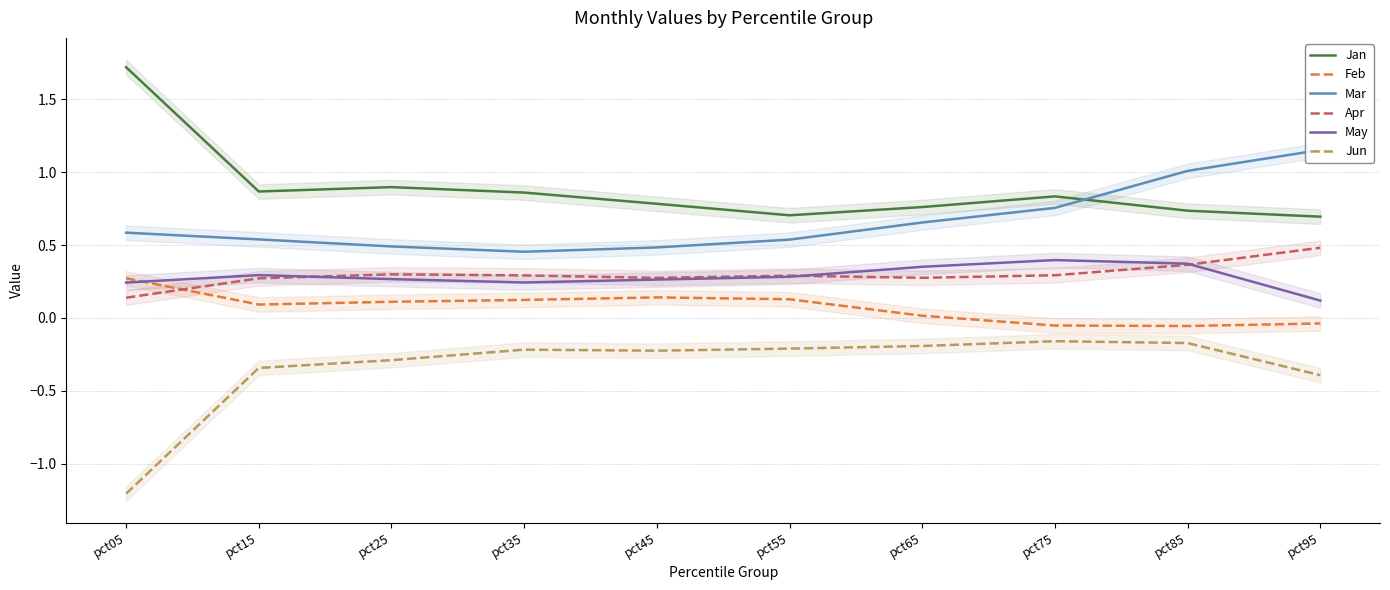

Reading left to right, transcribe all the data shown in this chart.

Jan: pct05=1.7	pct15=0.9	pct25=0.9	pct35=0.9	pct45=0.8	pct55=0.7	pct65=0.8	pct75=0.8	pct85=0.7	pct95=0.7
Feb: pct05=0.3	pct15=0.1	pct25=0.1	pct35=0.1	pct45=0.1	pct55=0.1	pct65=0.0	pct75=-0.1	pct85=-0.1	pct95=-0.0
Mar: pct05=0.6	pct15=0.5	pct25=0.5	pct35=0.5	pct45=0.5	pct55=0.5	pct65=0.7	pct75=0.8	pct85=1.0	pct95=1.2
Apr: pct05=0.1	pct15=0.3	pct25=0.3	pct35=0.3	pct45=0.3	pct55=0.3	pct65=0.3	pct75=0.3	pct85=0.4	pct95=0.5
May: pct05=0.2	pct15=0.3	pct25=0.3	pct35=0.2	pct45=0.3	pct55=0.3	pct65=0.4	pct75=0.4	pct85=0.4	pct95=0.1
Jun: pct05=-1.2	pct15=-0.3	pct25=-0.3	pct35=-0.2	pct45=-0.2	pct55=-0.2	pct65=-0.2	pct75=-0.2	pct85=-0.2	pct95=-0.4